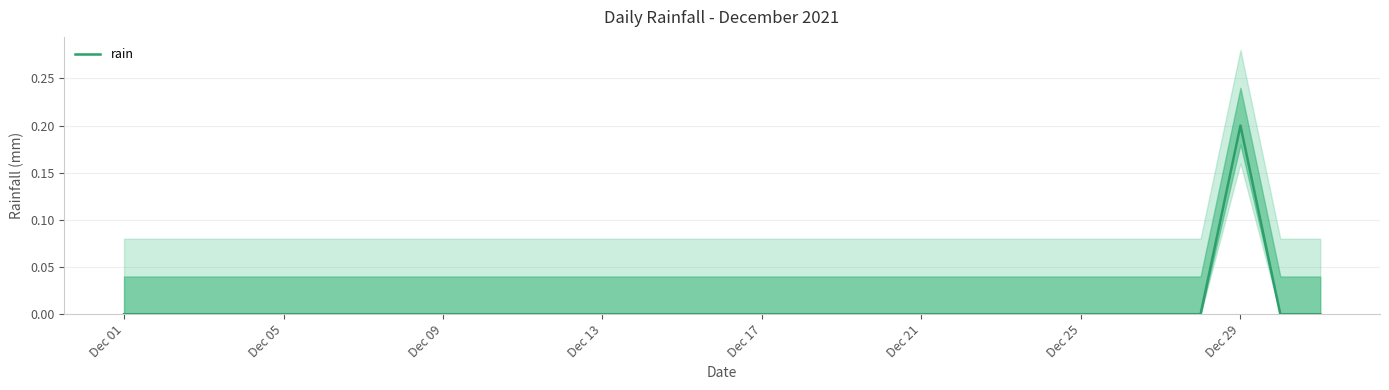

What position from the right is Dec 17?

15